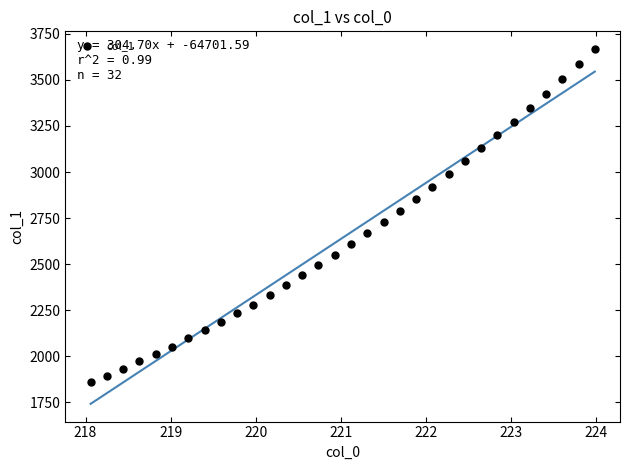

What is the range of X values (max minus min)?

5.9